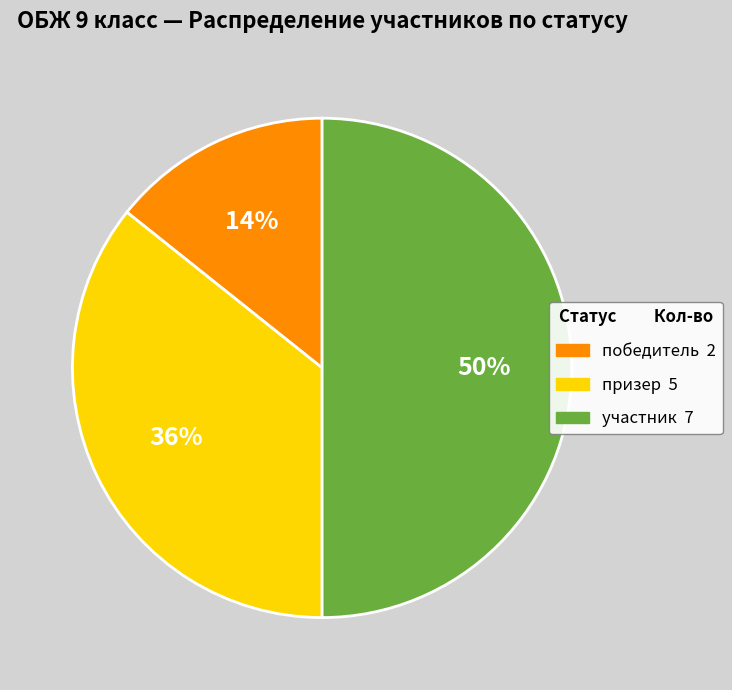

To the nearest percent, what is the difference between the largest and smallest slice percentages?

36%